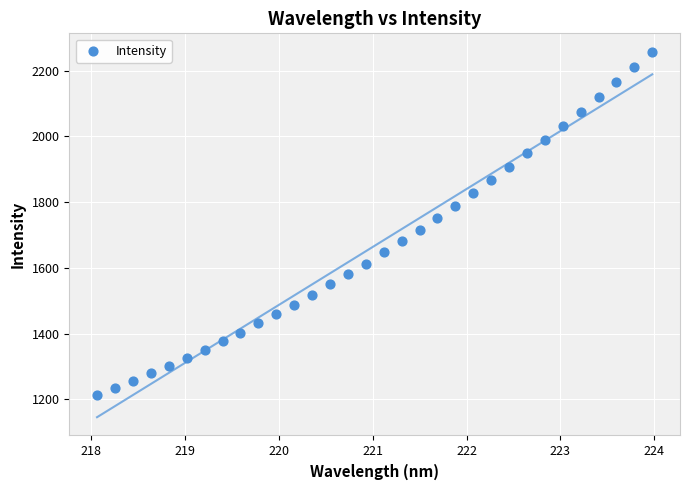

What is the range of X values (max minus min)?

5.9